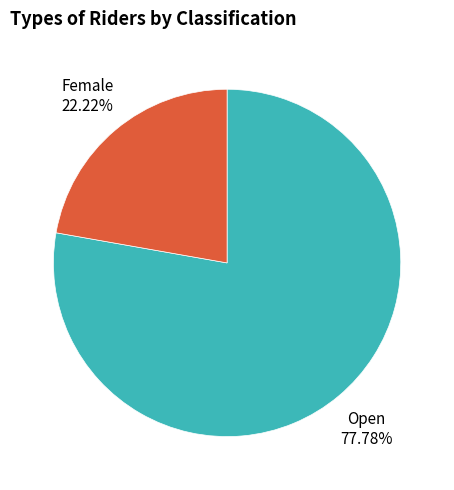

Rank the categories by value from highest to lowest.

Open, Female